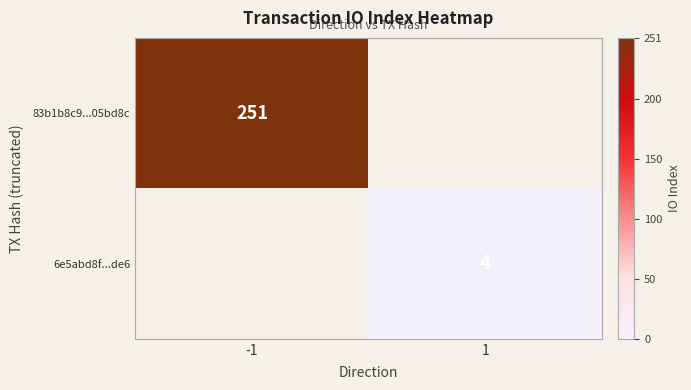

How many series are shown in this chart?

2